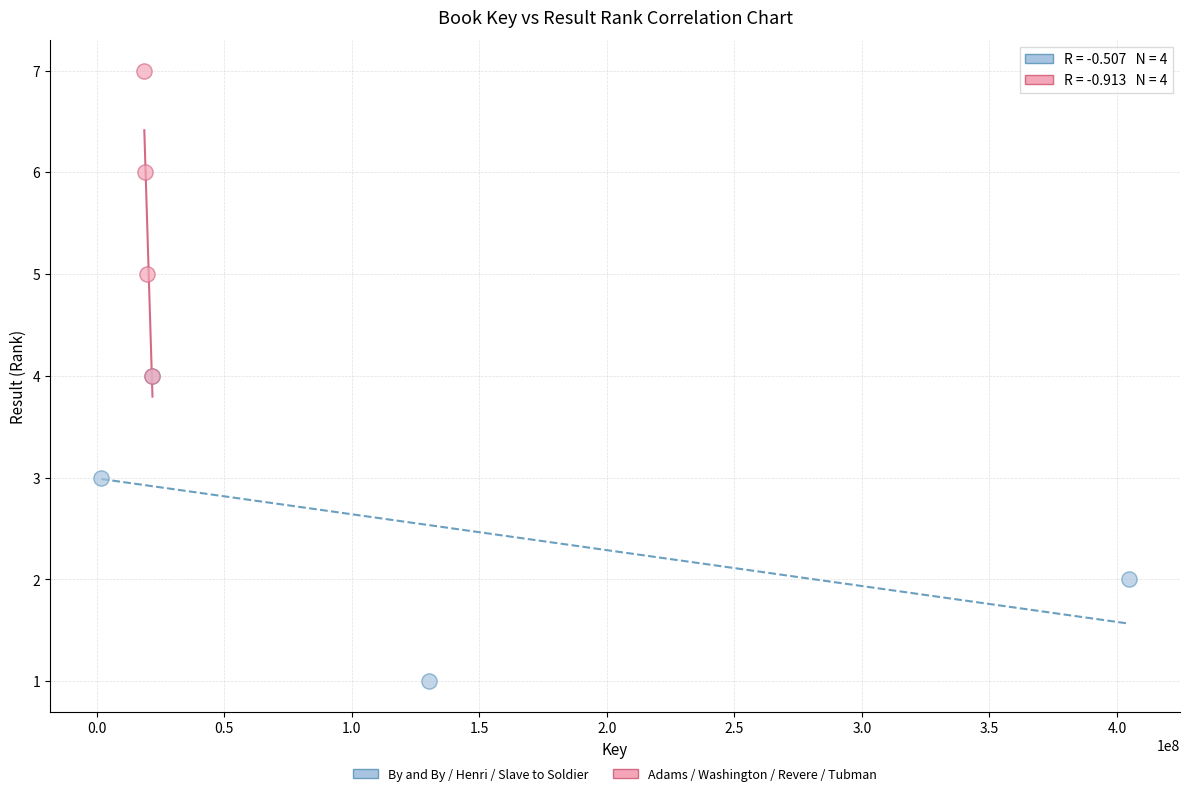

Which series contains the lowest Y value?

By and By / Henri / Slave to Soldier